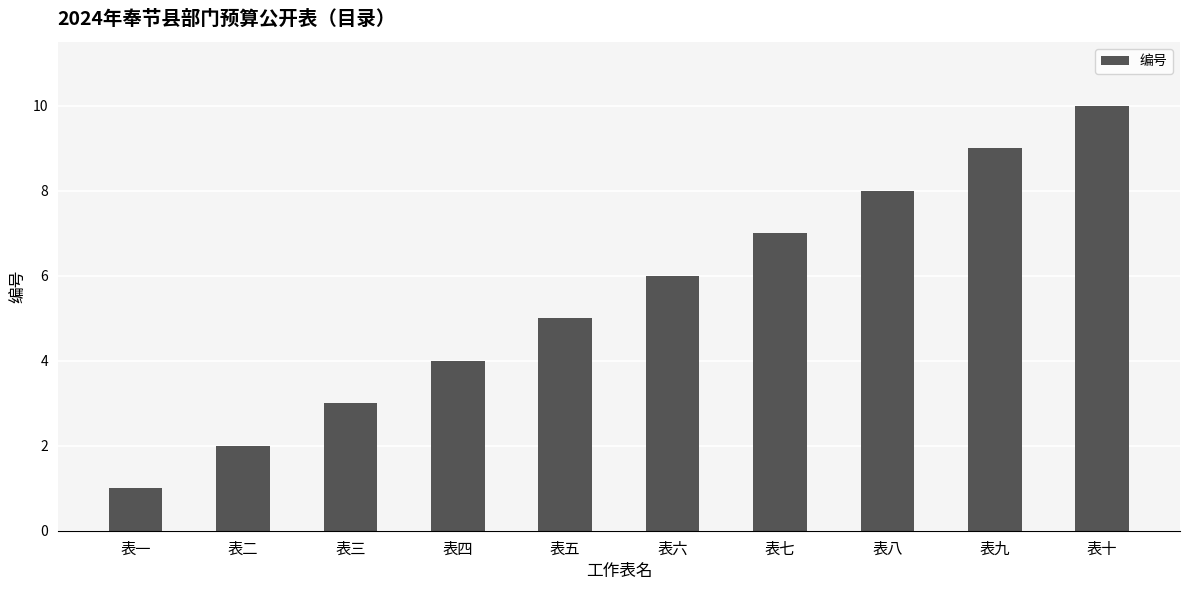

What value does the data have at 表四?

4